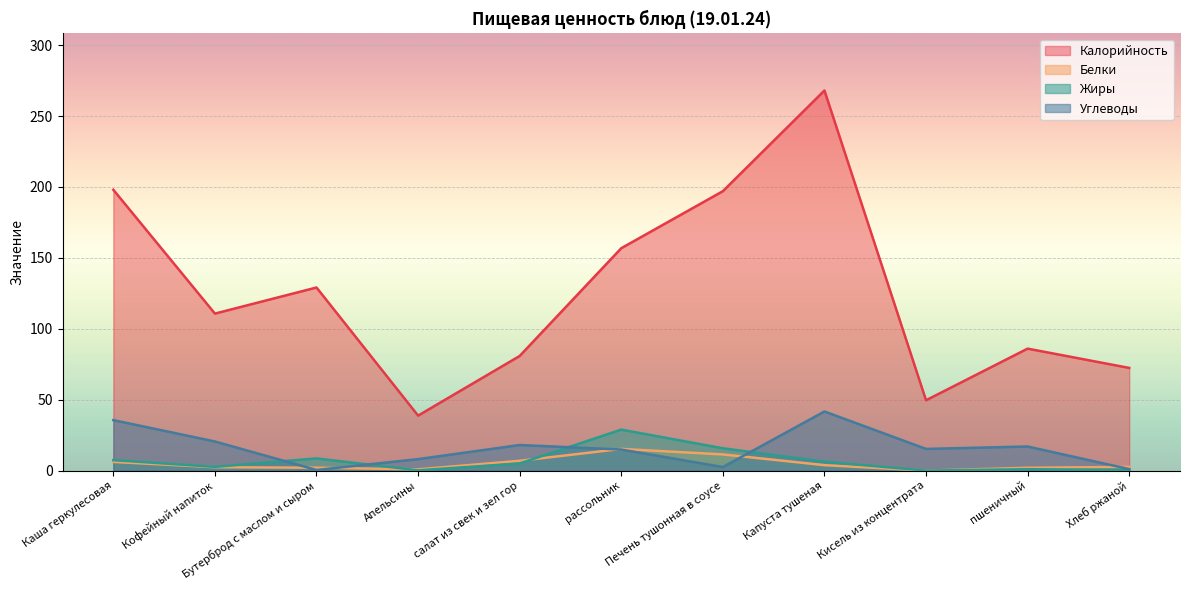

The value of Белки at Хлеб ржаной is 0.9. True or false?

False